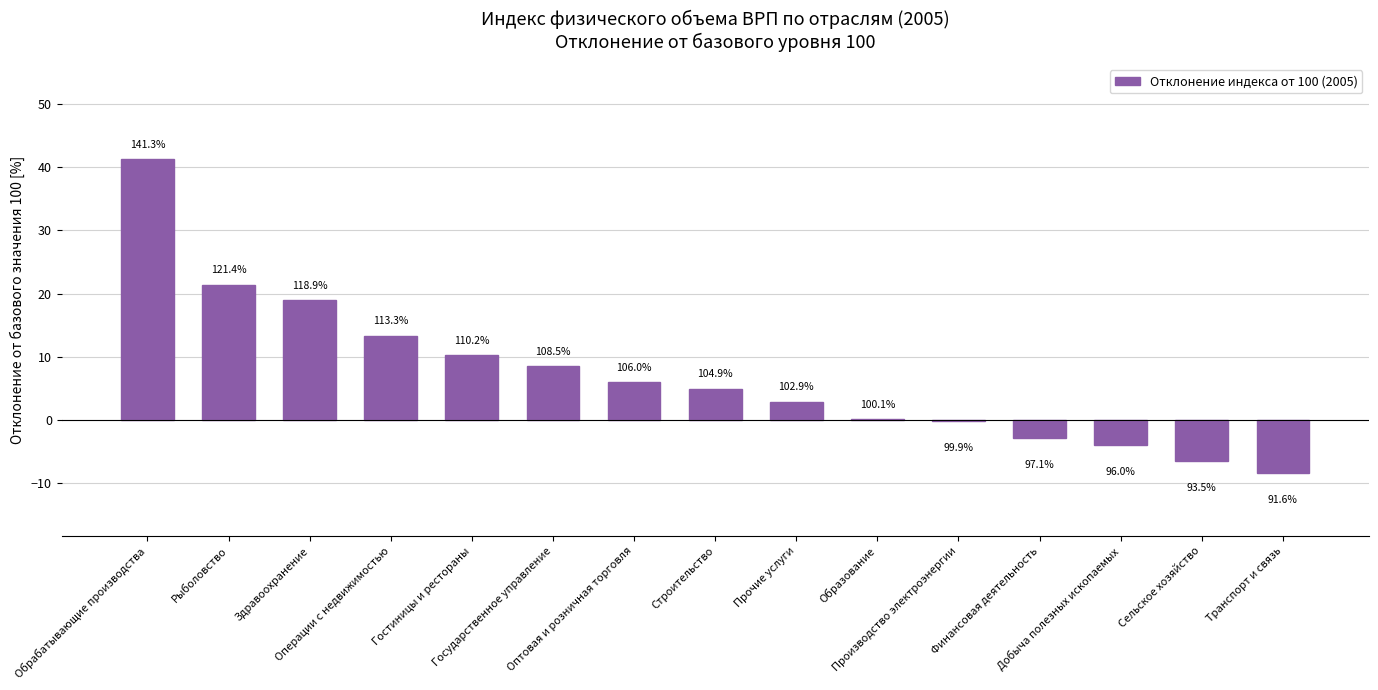

Reading left to right, extract all data points from this chart.

41.3	21.4	18.9	13.3	10.2	8.5	6.0	4.9	2.9	0.1	-0.1	-2.9	-4.0	-6.5	-8.4